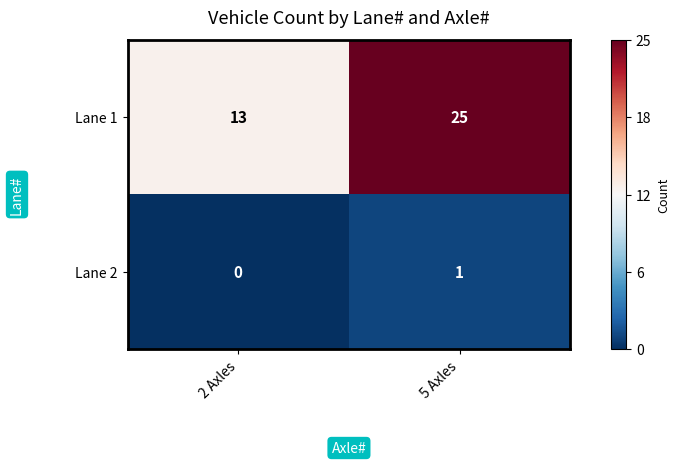

Which series has the largest total across all categories?

Lane 1